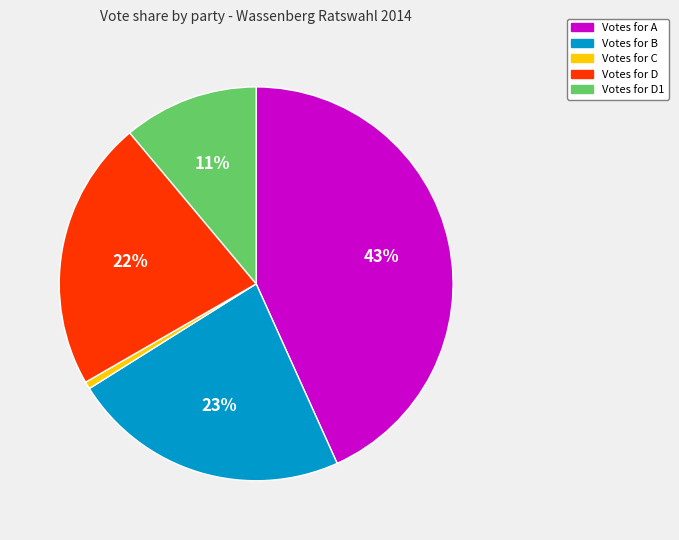

To the nearest percent, what is the average slice percentage?

20%